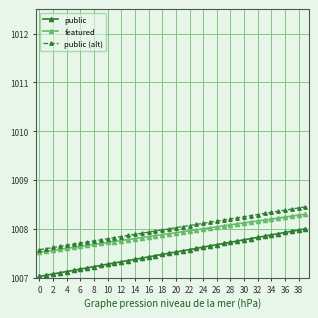

Which series has the widest spread of values?

public